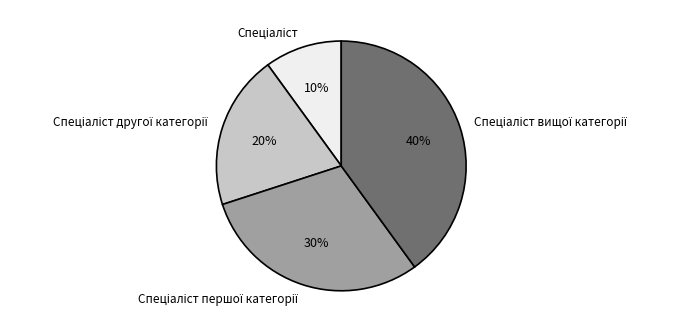

Is there any slice that represents more than half of the pie?

No